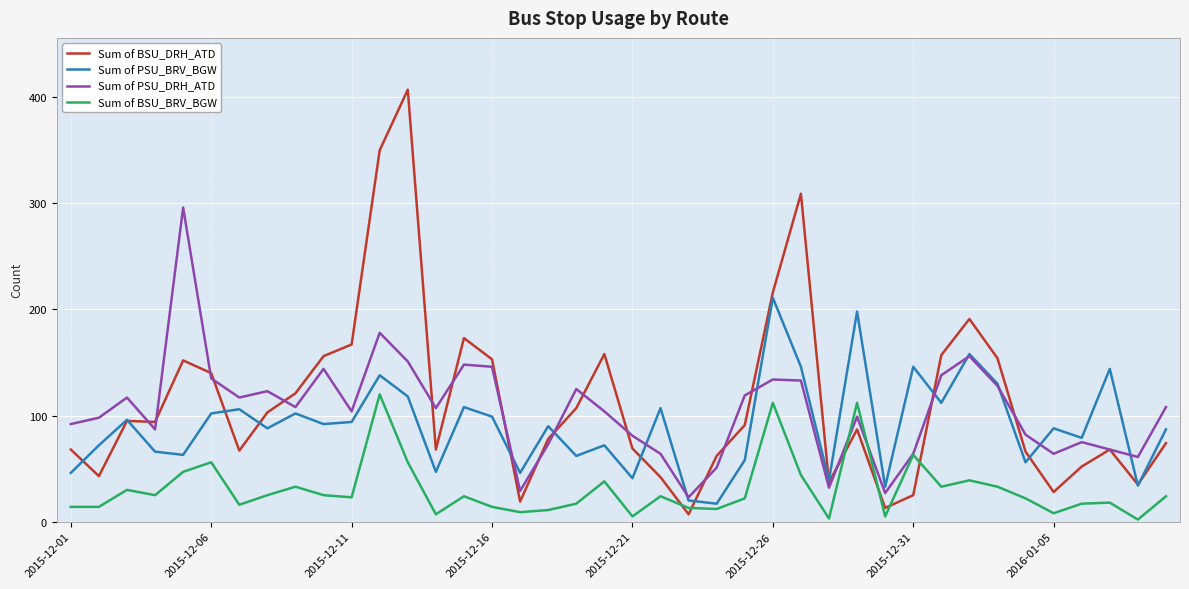

List the series in order of their peak value, lowest first.

Sum of BSU_BRV_BGW, Sum of PSU_BRV_BGW, Sum of PSU_DRH_ATD, Sum of BSU_DRH_ATD